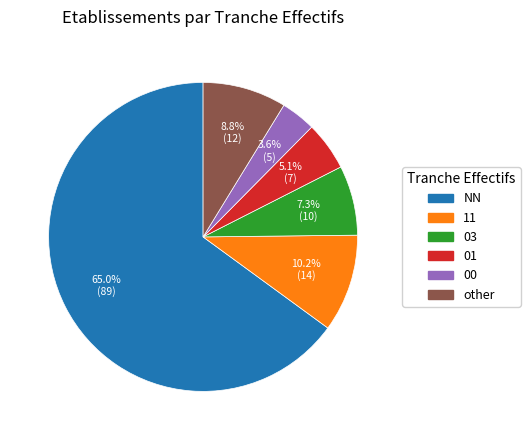

What percentage is the 00 slice, to the nearest percent?

4%